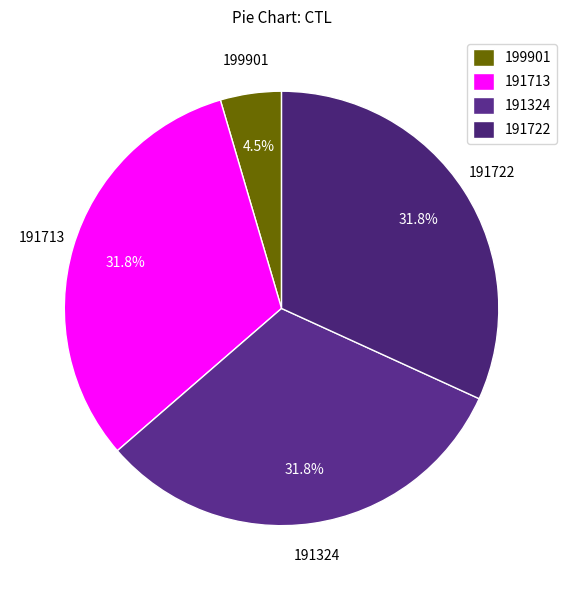

Is the sum of 191722 and 191324 greater than half?

Yes